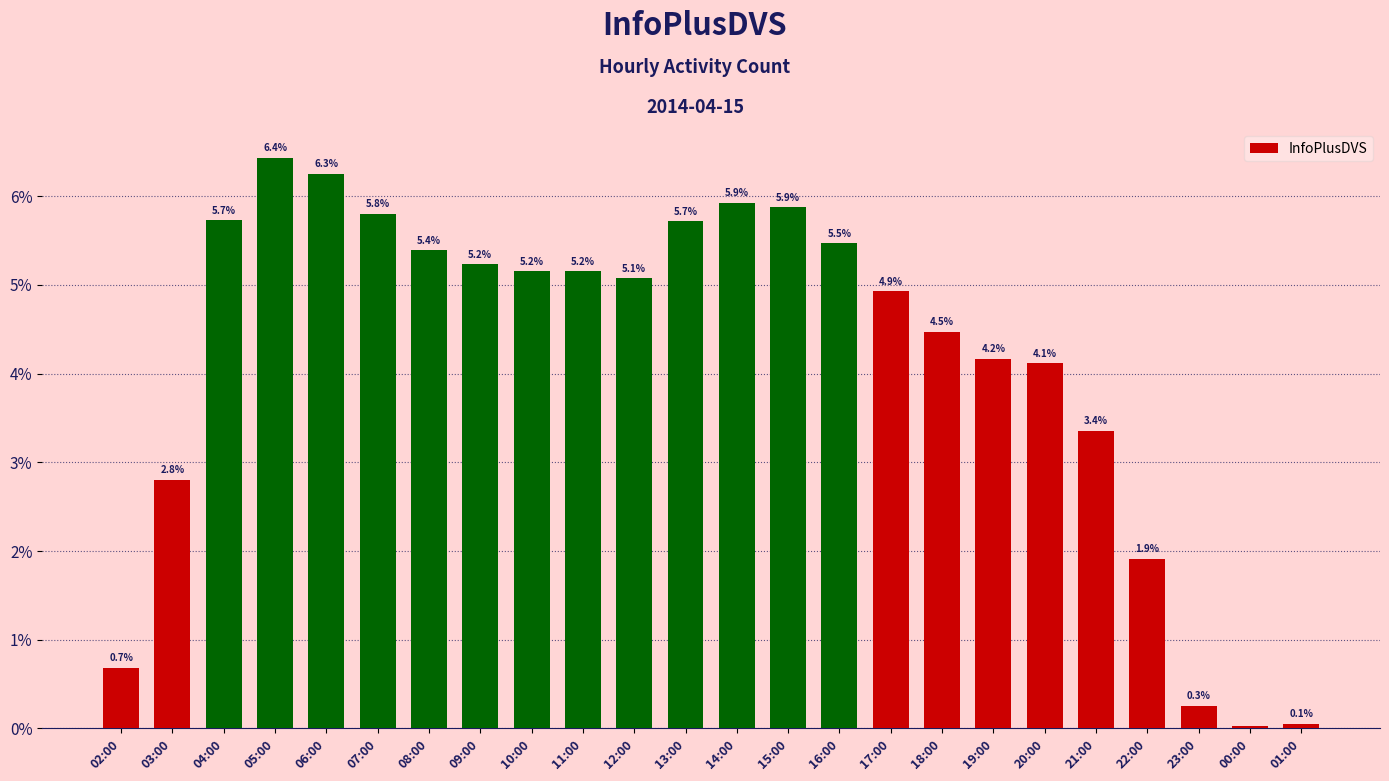

What is the change in value from 05:00 to 15:00?

-0.6